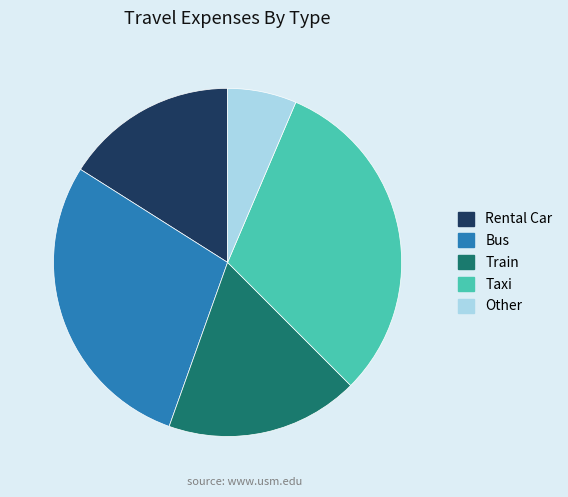

Does Other represent more than half of the total?

No